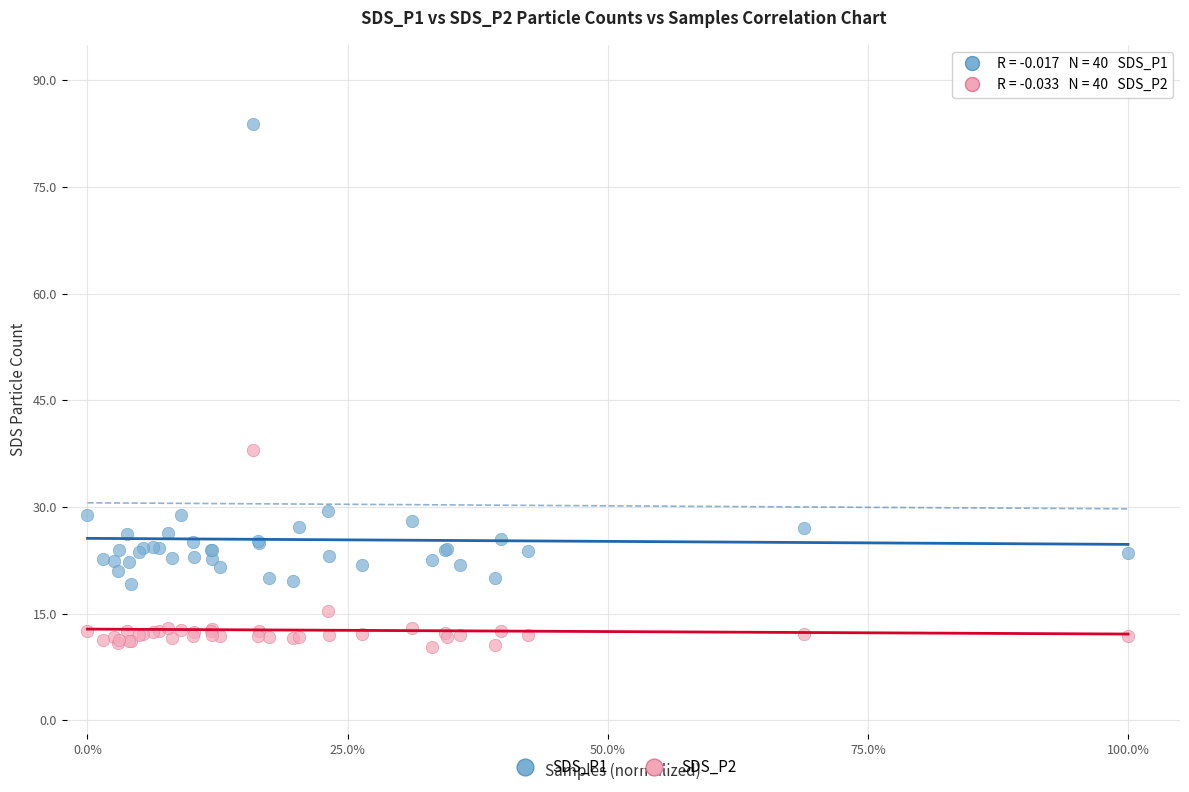

What is the X range (max minus min) for the scatter plot?

1.0